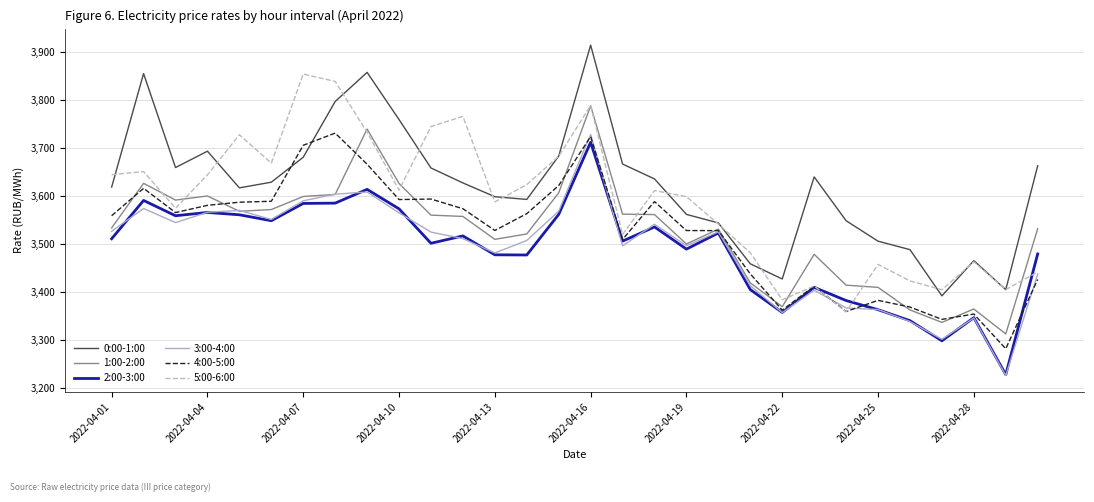

True or false: 0:00-1:00 and 2:00-3:00 intersect in this chart.

False